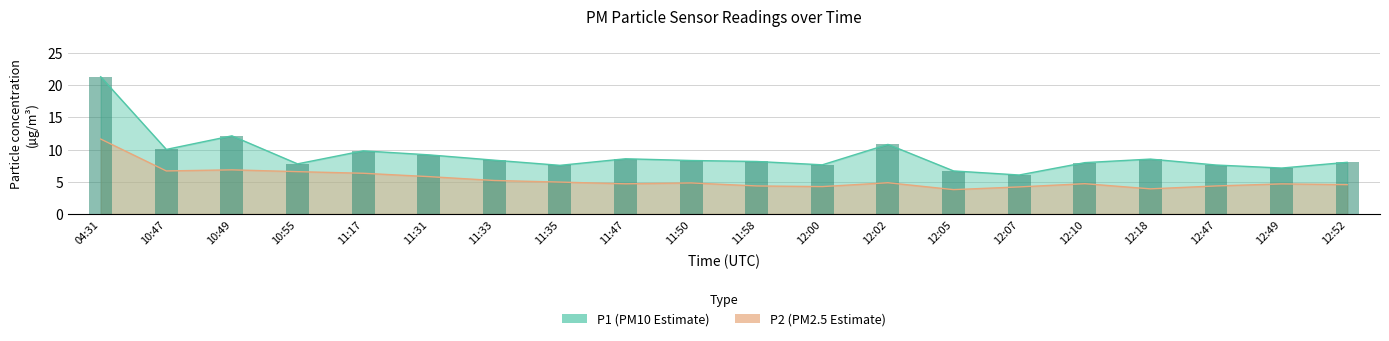

At how many categories does at least one series exceed 9?

6